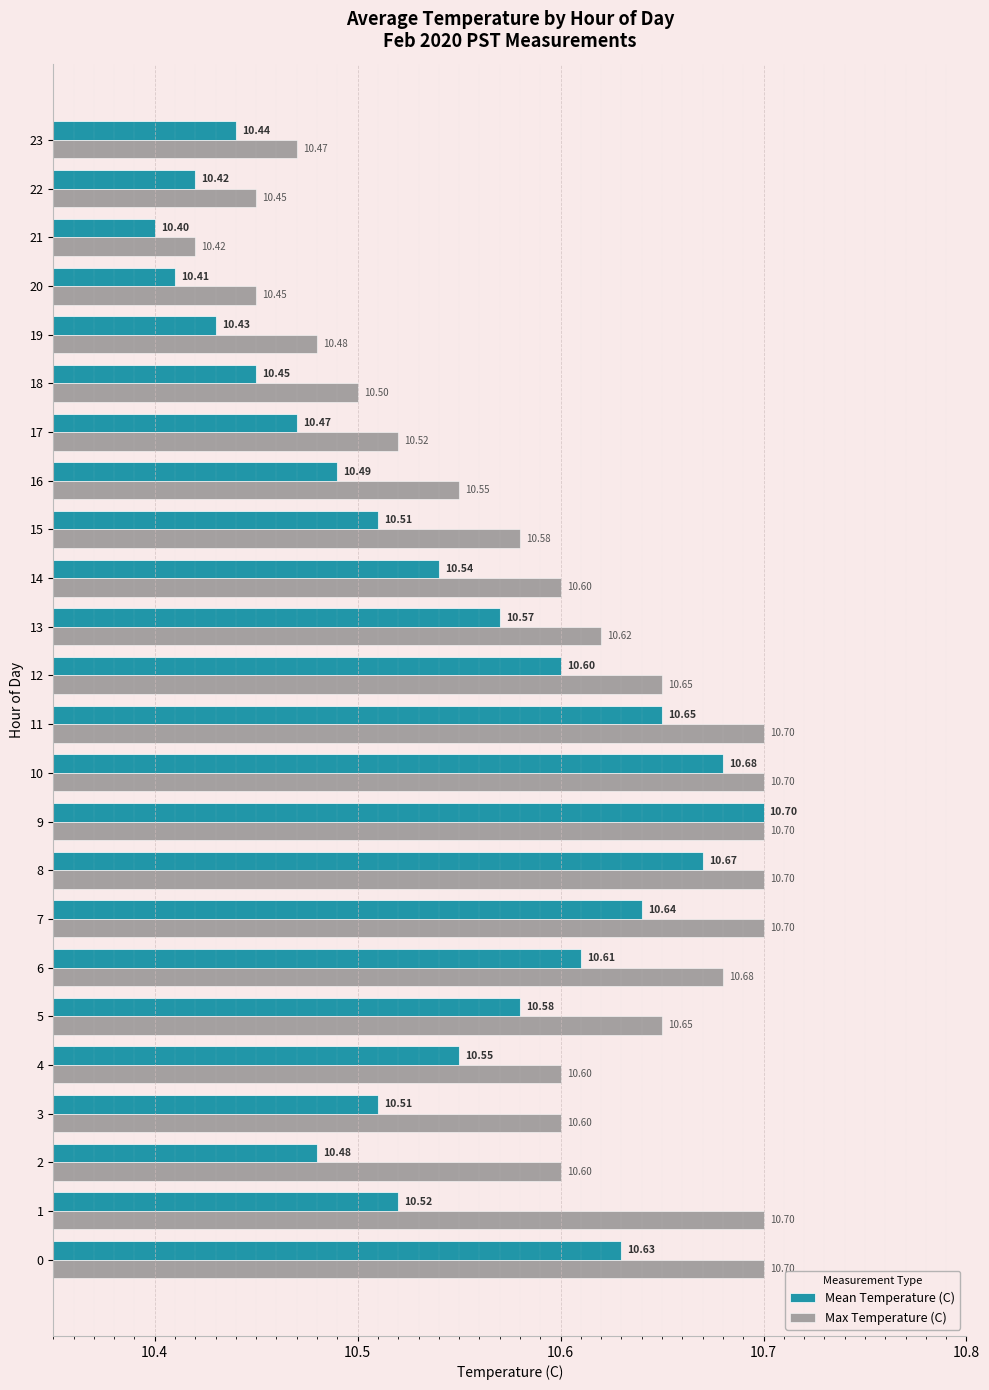

What is the difference between the second highest and minimum values in the Max Temperature (C) series?

0.3